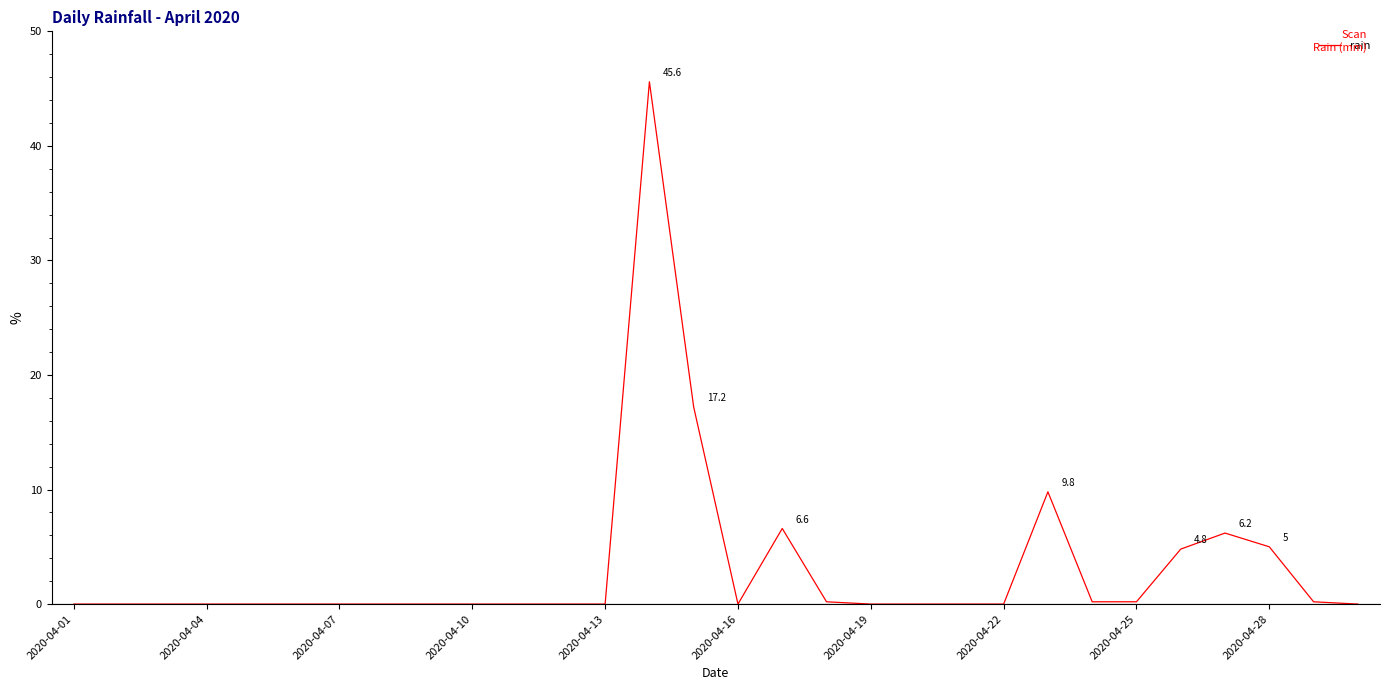

What is the difference between the maximum and minimum values?

45.6